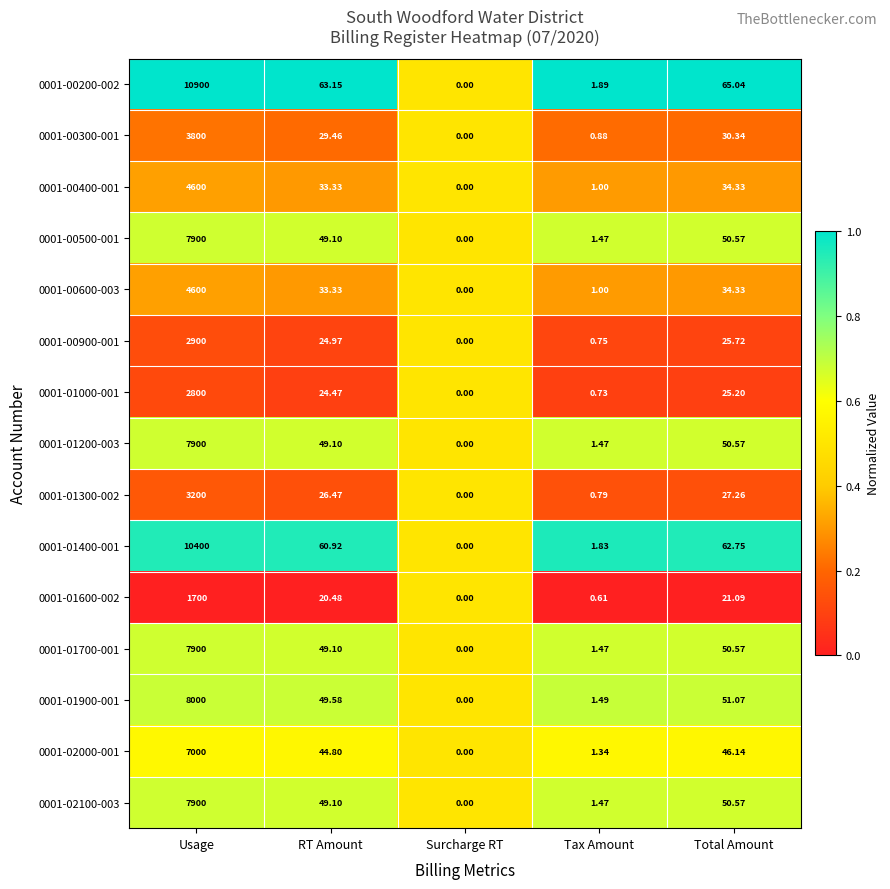

Which series has the largest total across all categories?

0001-00200-002